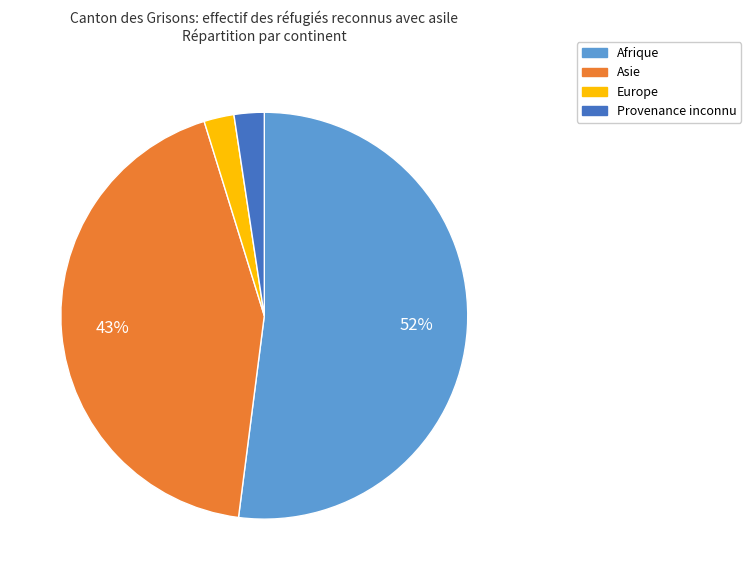

True or false: Provenance inconnu accounts for 2% of the total.

True